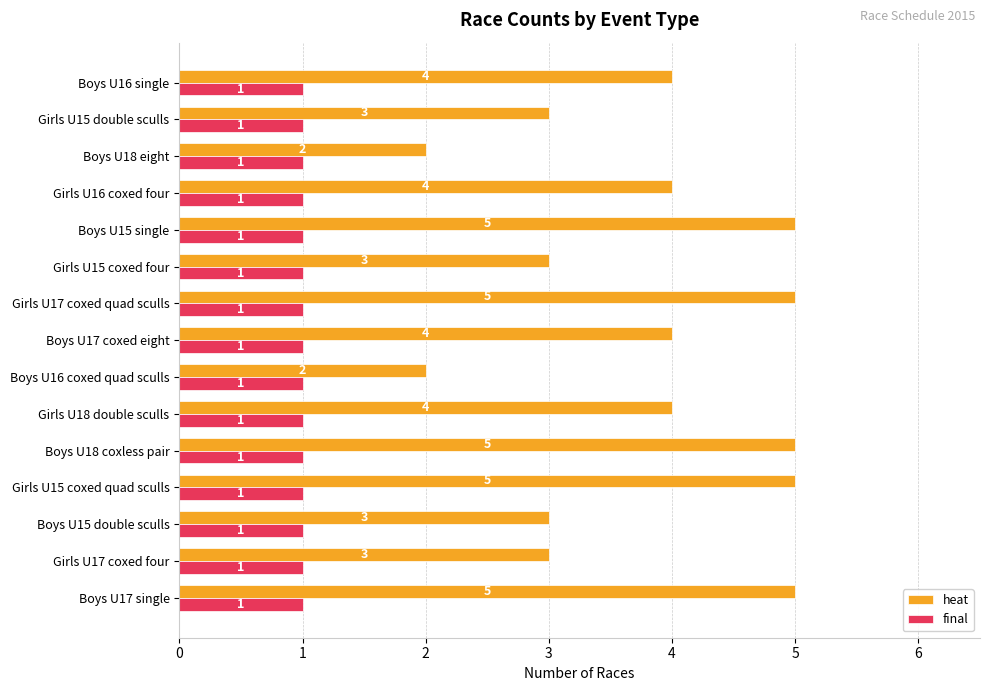

True or false: heat has a value of 6 at Boys U16 single.

False